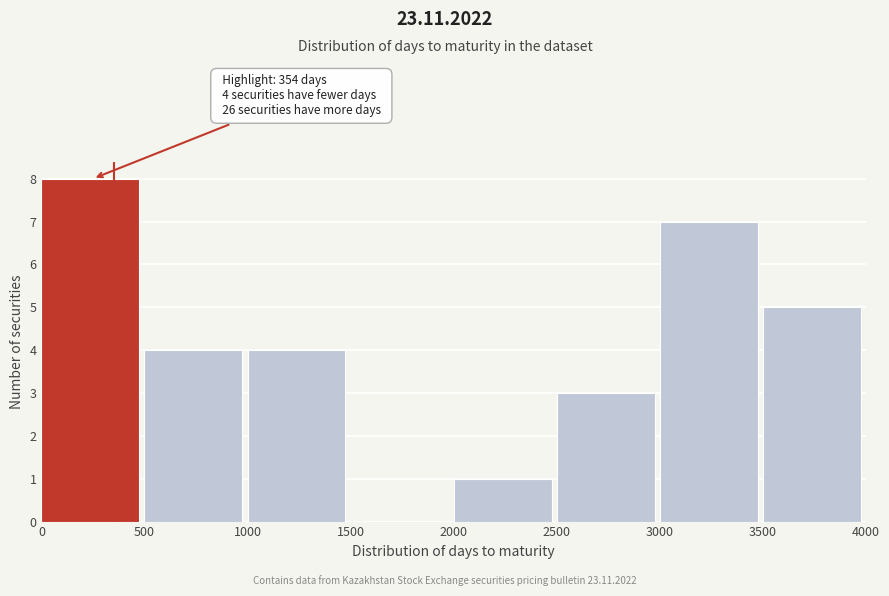

Which range on the x-axis has the tallest bar?

0 to 500